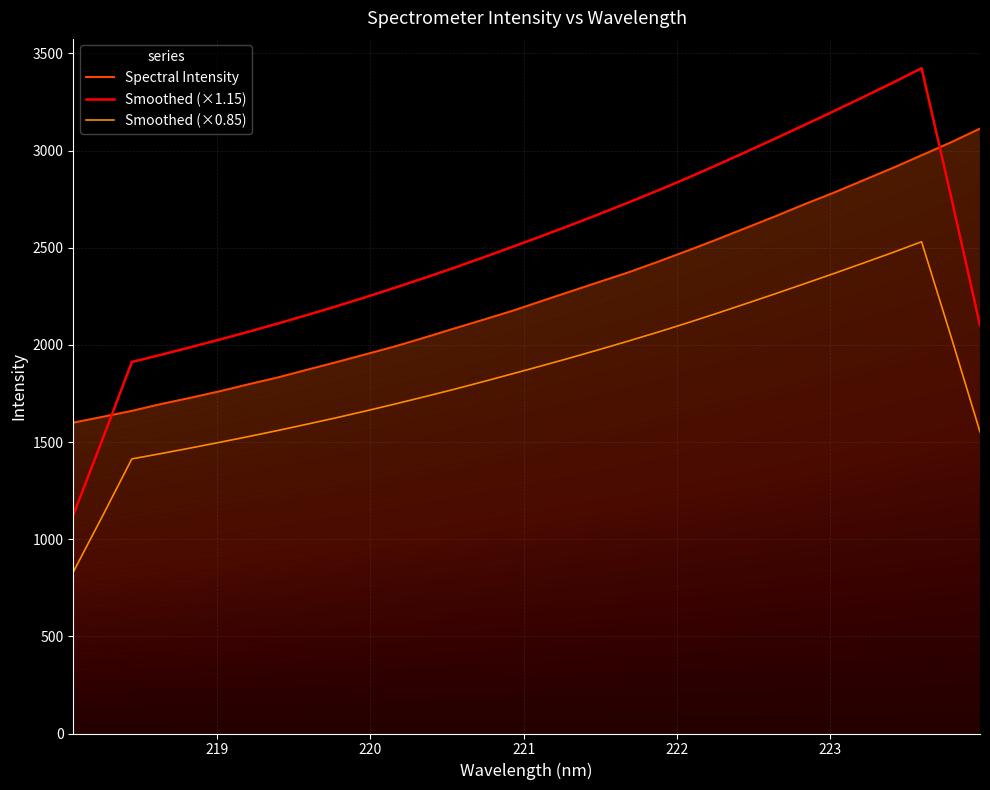

How many intersections are there between Smoothed (×1.15) and Spectral Intensity?

2